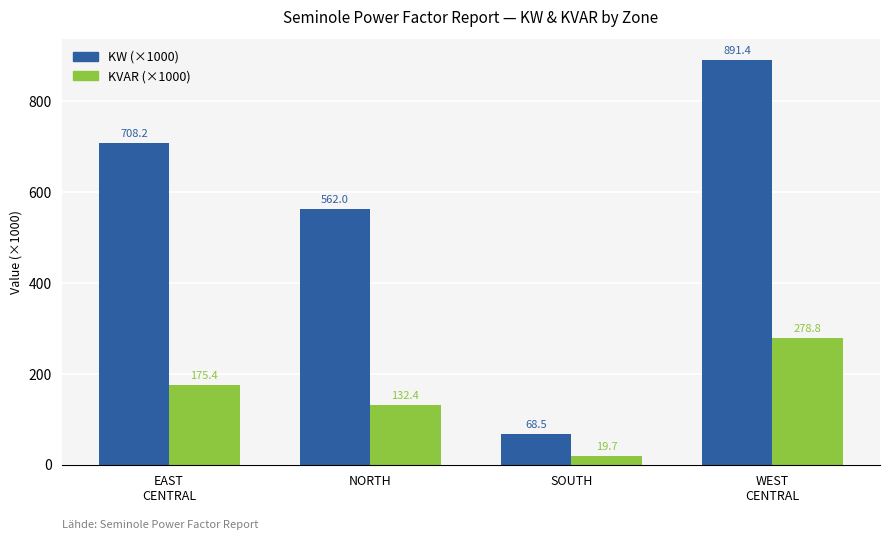

At which label is KVAR (×1000) closest to 149?

NORTH